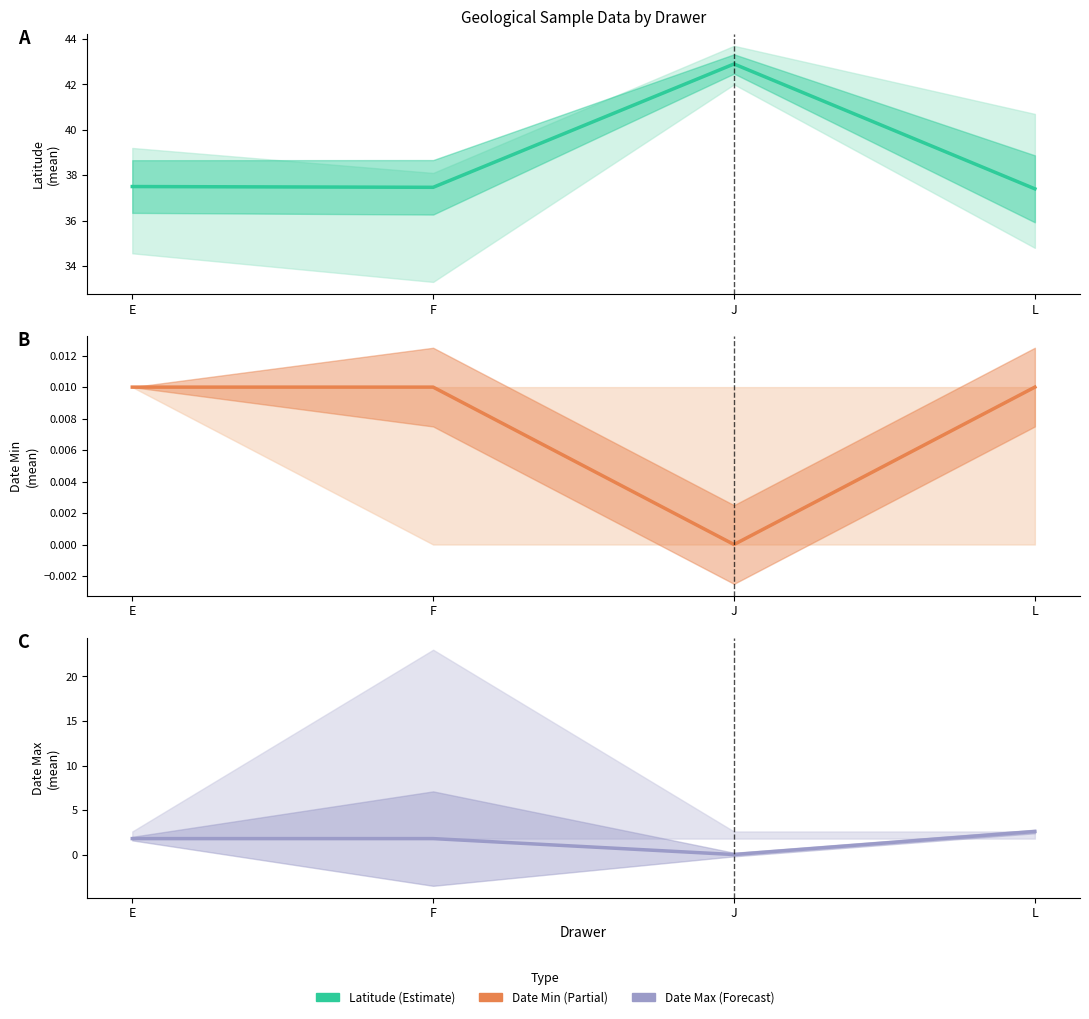

True or false: the data shows 0.0 at J.

False